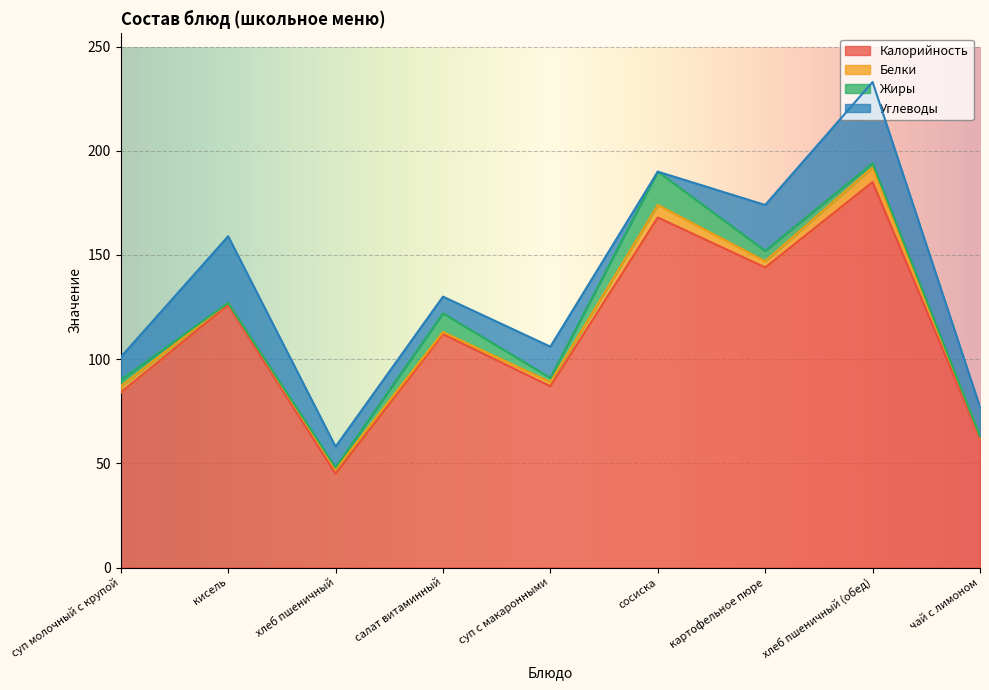

At which label does Жиры first exceed 2?

суп молочный с крупой